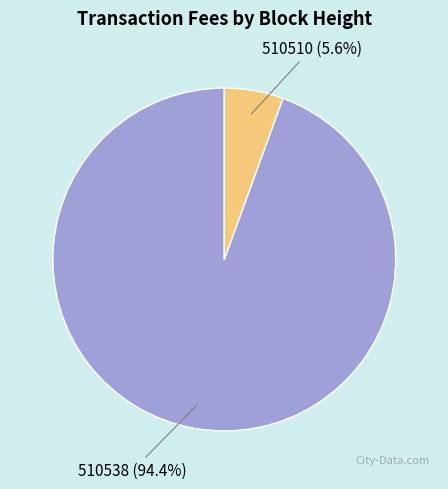

To the nearest percent, what is the difference between the largest and smallest slice percentages?

89%